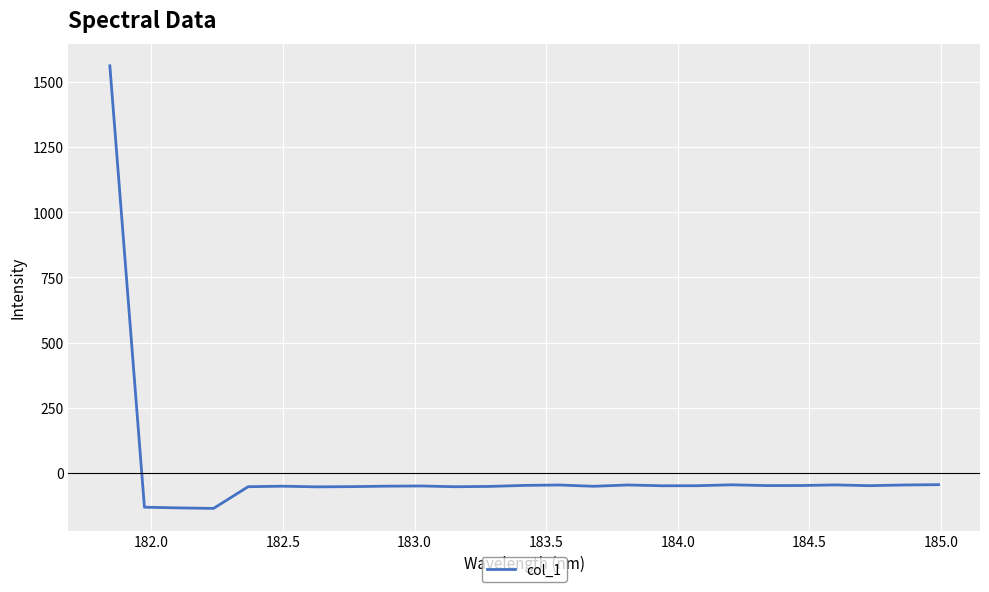

Does the chart display data point markers on the line(s)?

No